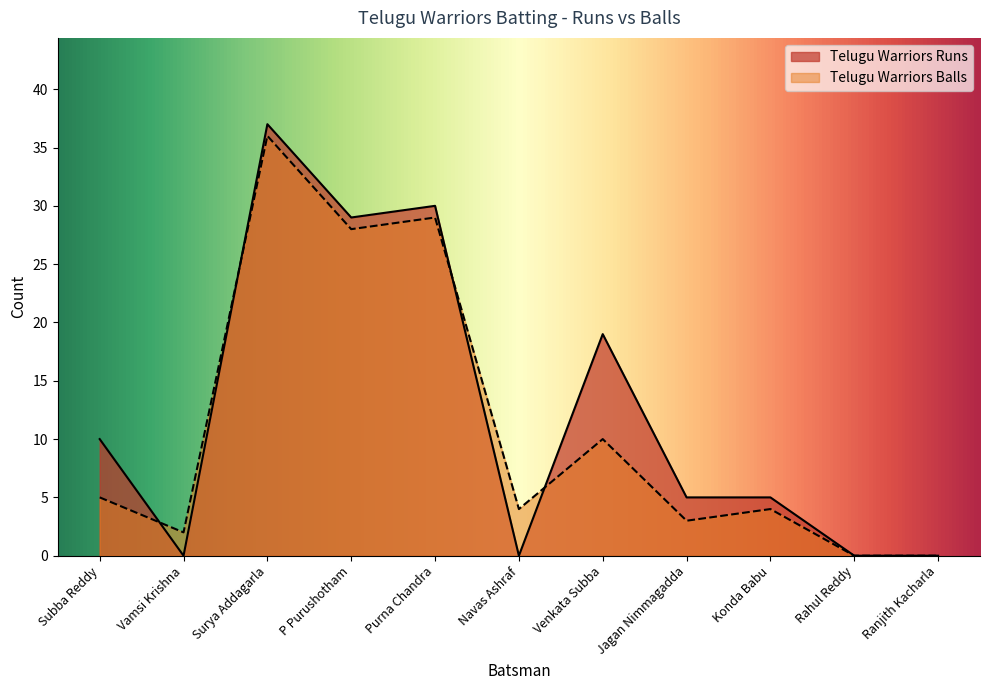

How many times do Telugu Warriors Runs and Telugu Warriors Balls cross each other?

4